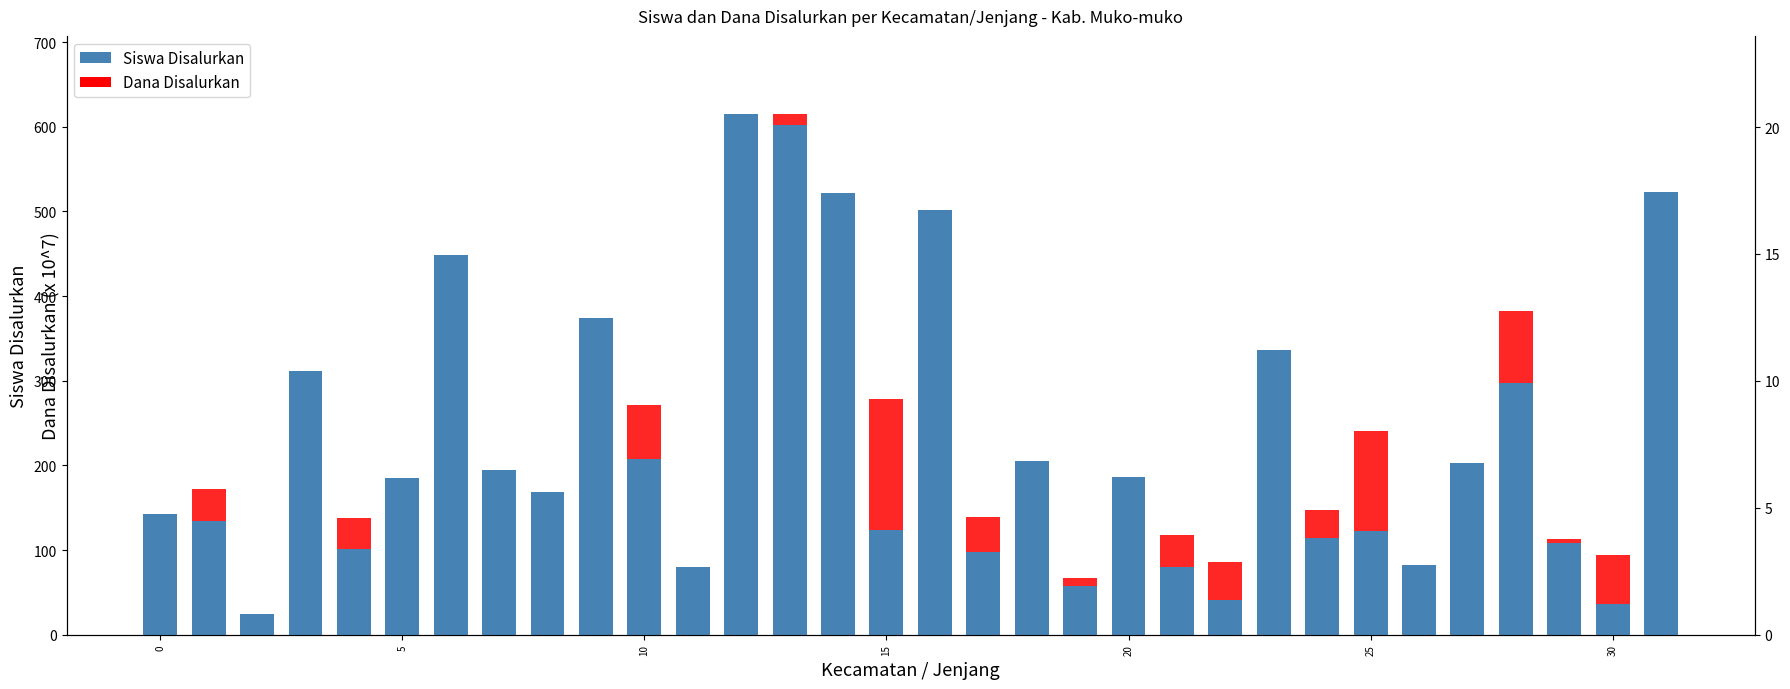

What is the minimum value for Dana Disalurkan?

0.6